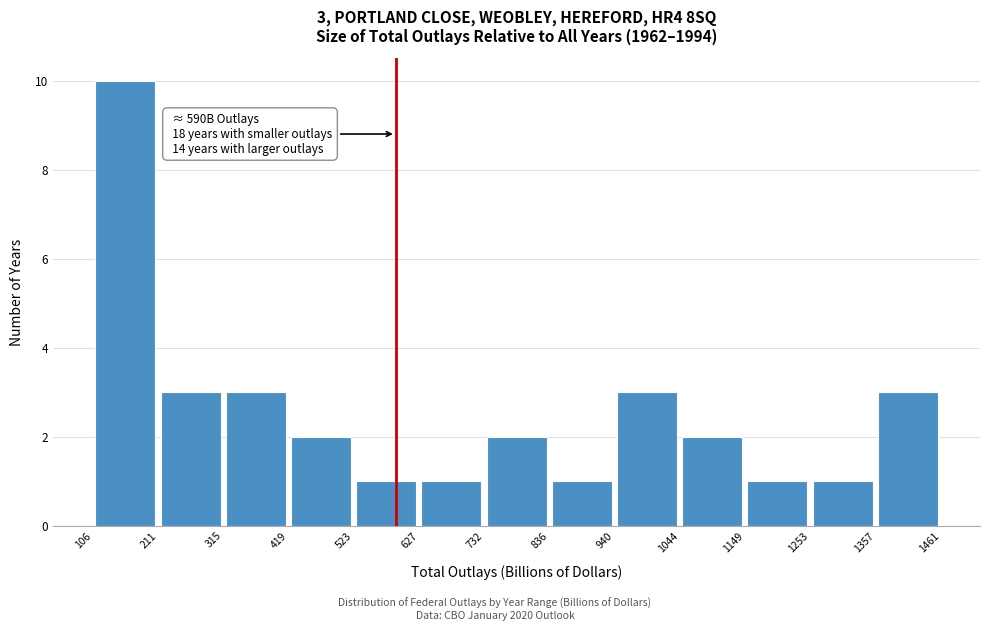

Over which range of the x-axis is the bar tallest?

106 to 211